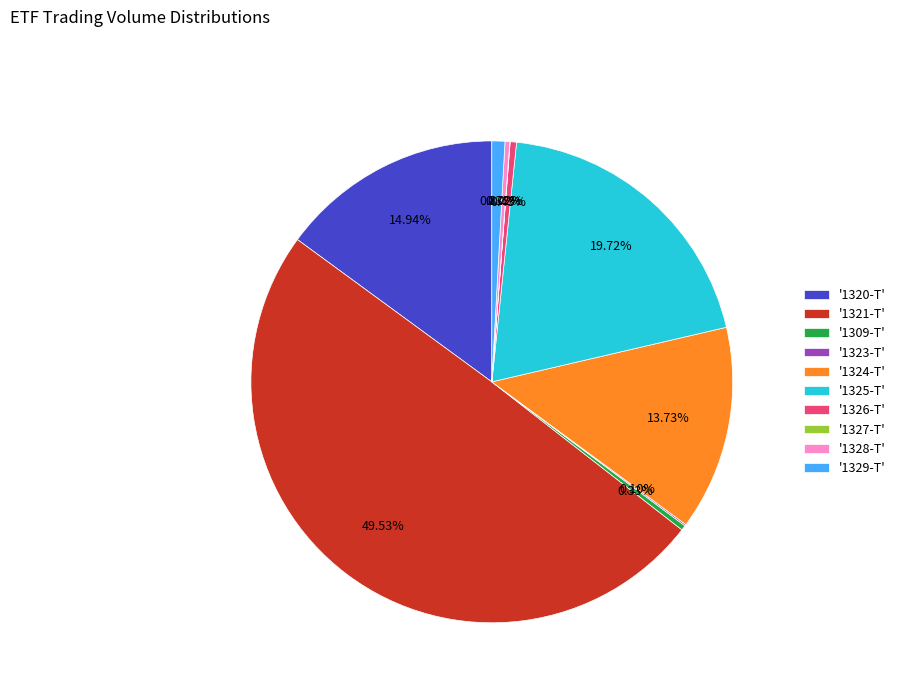

Approximately how many times larger is the value at '1324-T' compared to '1320-T'?

0.9